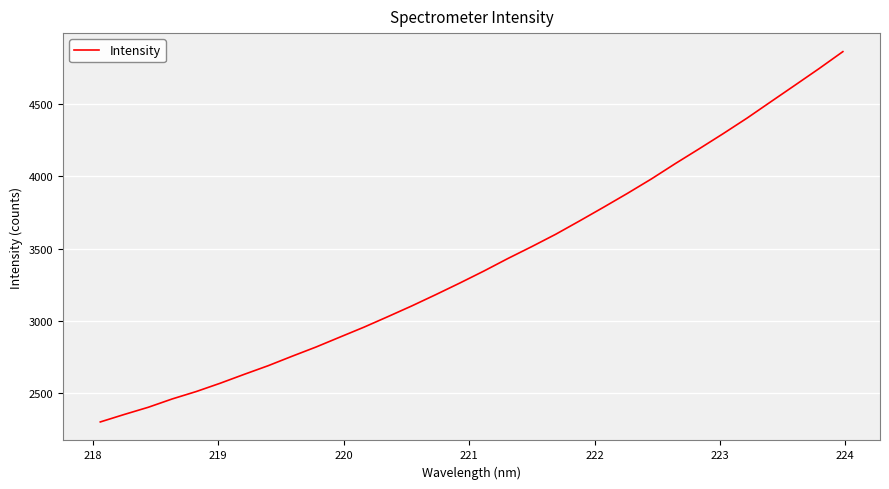

What is the maximum value shown in the chart?

4863.3